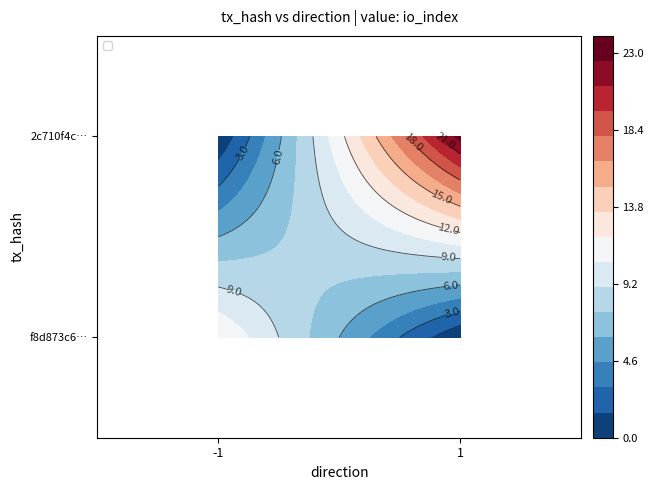

What is the spread (max minus min) of values at -1?

12